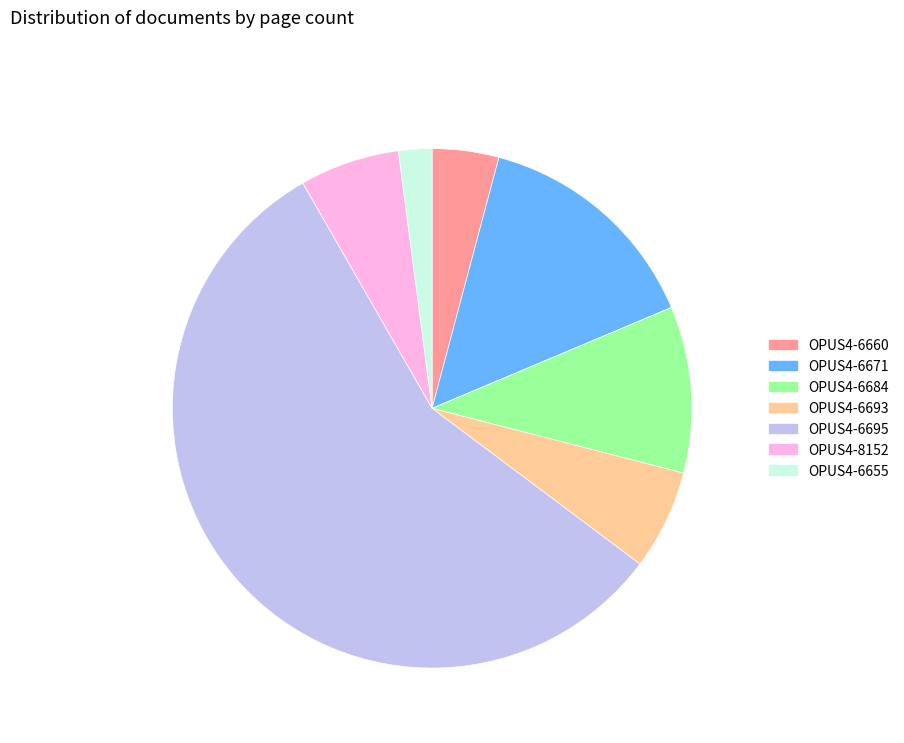

Does any single category account for the majority?

Yes